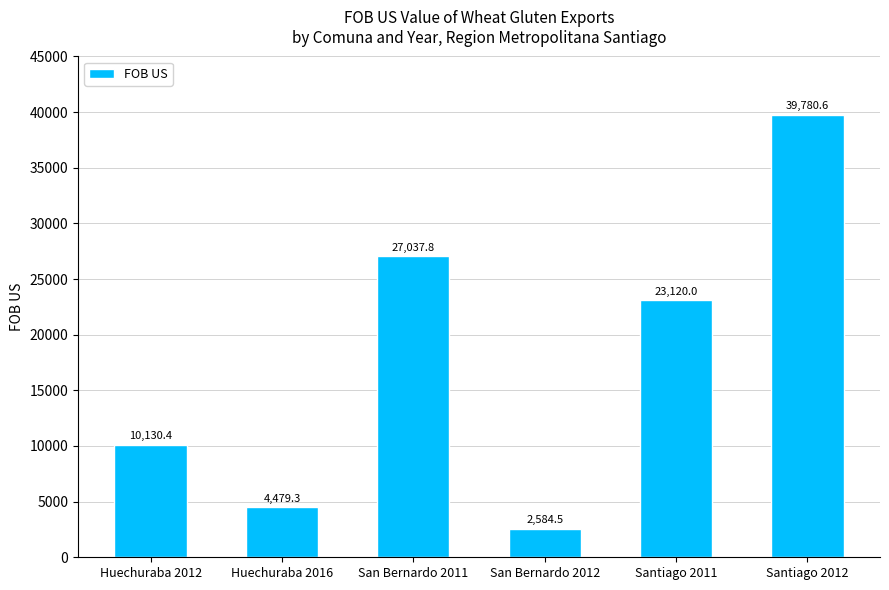

Reading left to right, list all the values displayed in this chart.

10130.4	4479.3	27037.8	2584.5	23120.0	39780.6